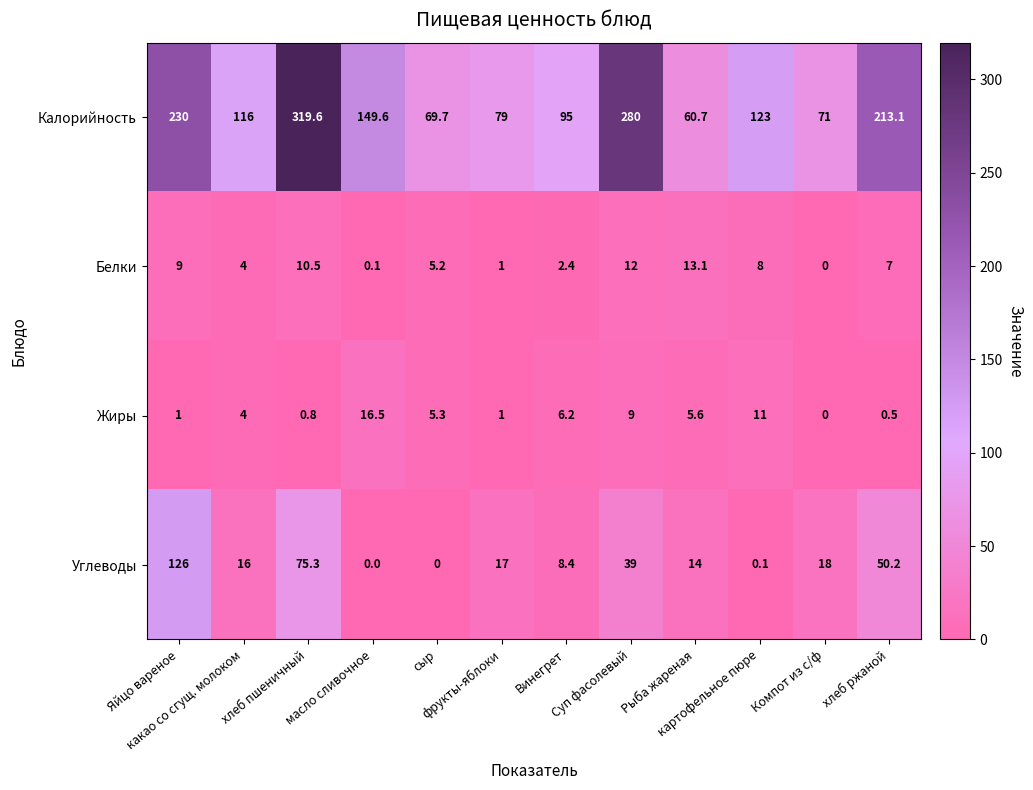

What is the difference between the maximum and minimum values in the Углеводы series?

126.0